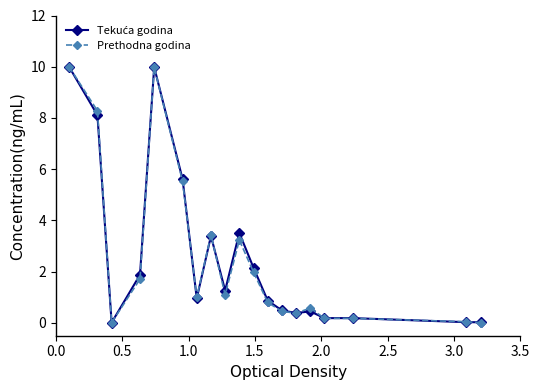

True or false: Prethodna godina has more than 2 interior local peaks.

True